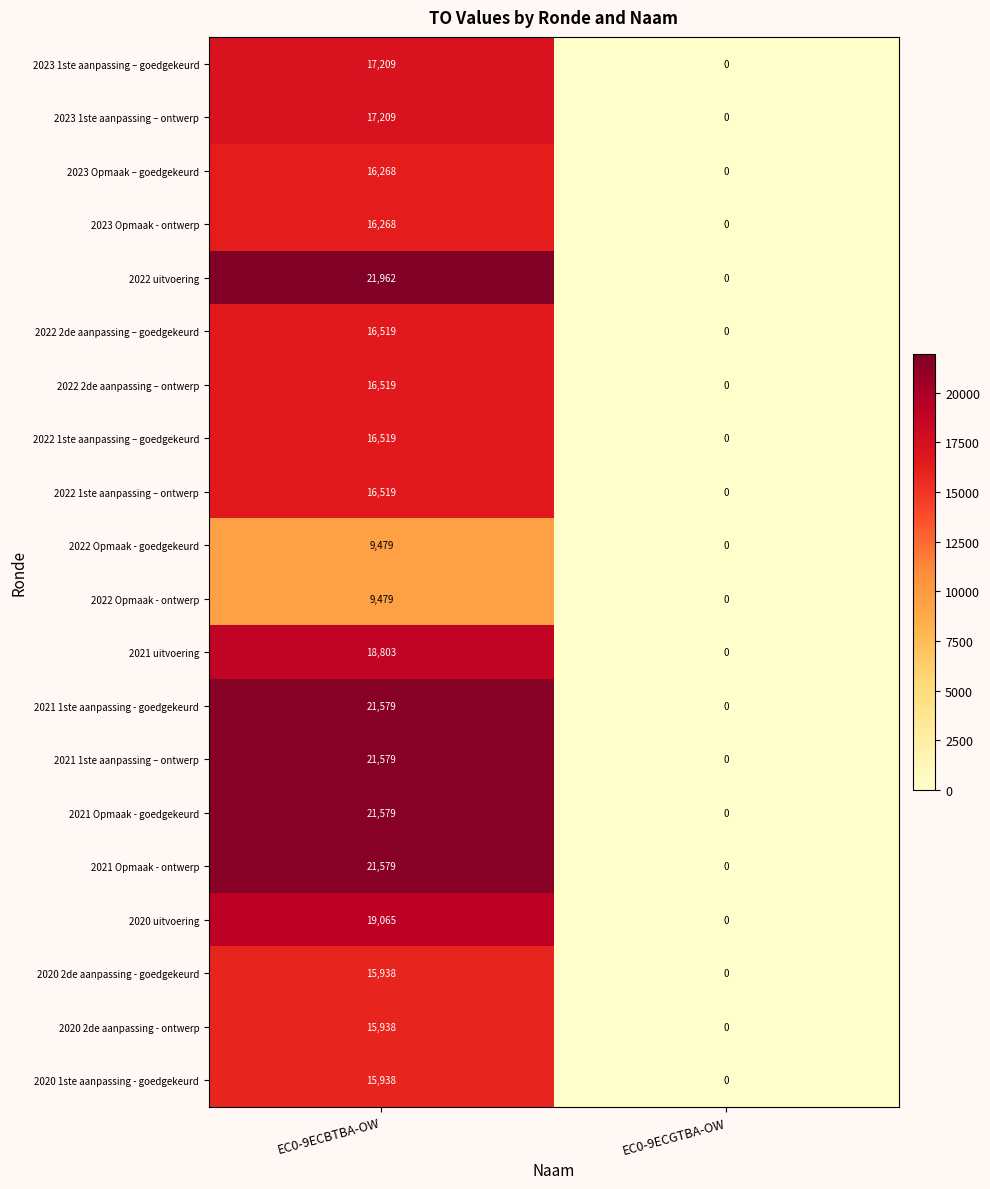

What is the sum of the 2022 1ste aanpassing – ontwerp values at EC0-9ECGTBA-OW and EC0-9ECBTBA-OW?

16519